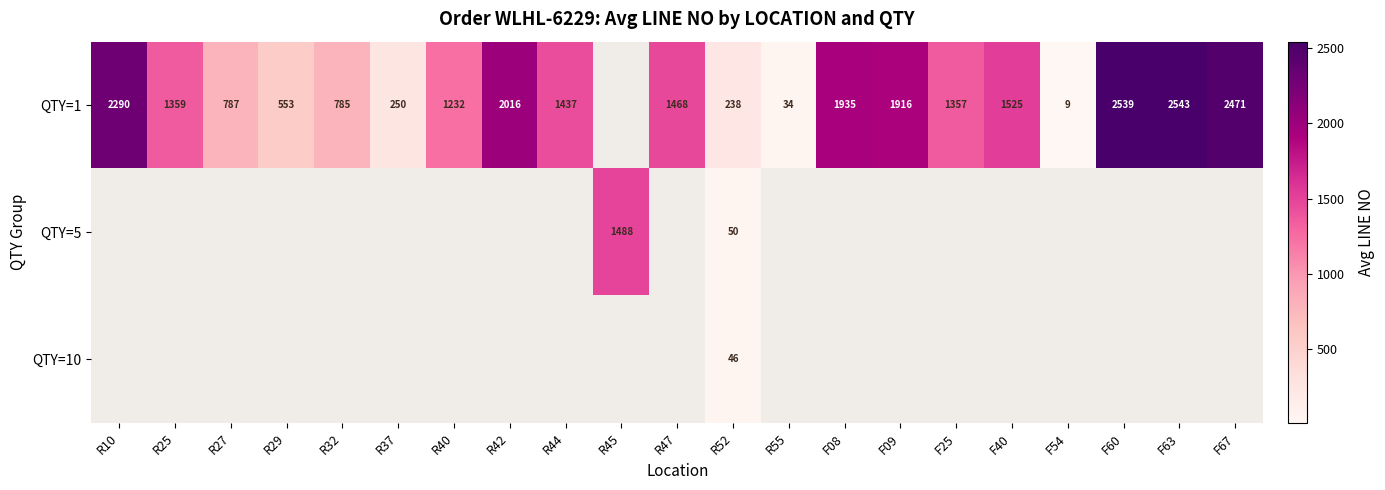

The value of QTY=1 at F54 is 9.0. True or false?

True